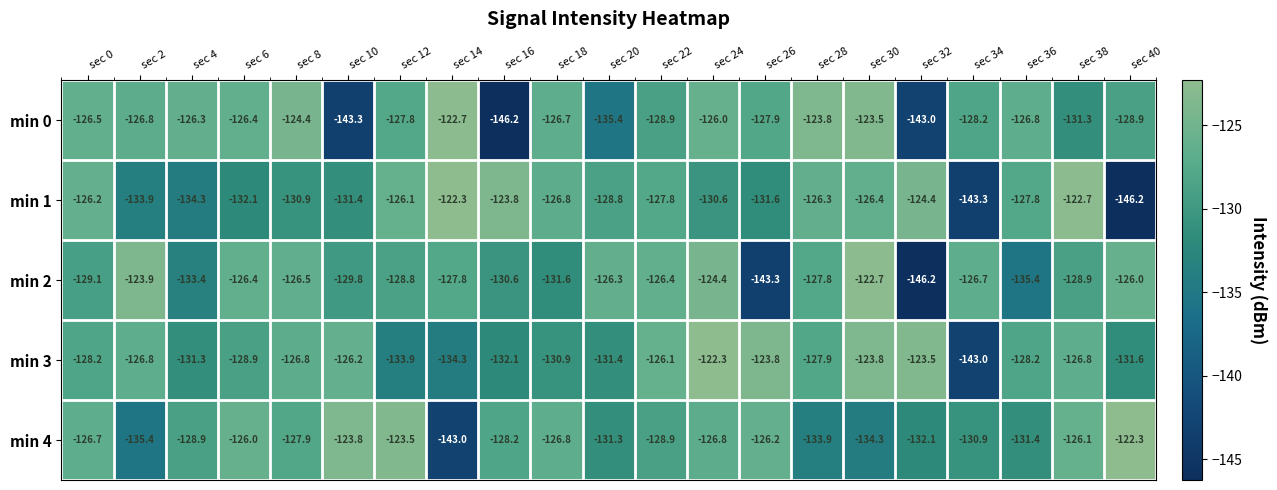

The min 4 series shows -188.8 at sec 30. True or false?

False